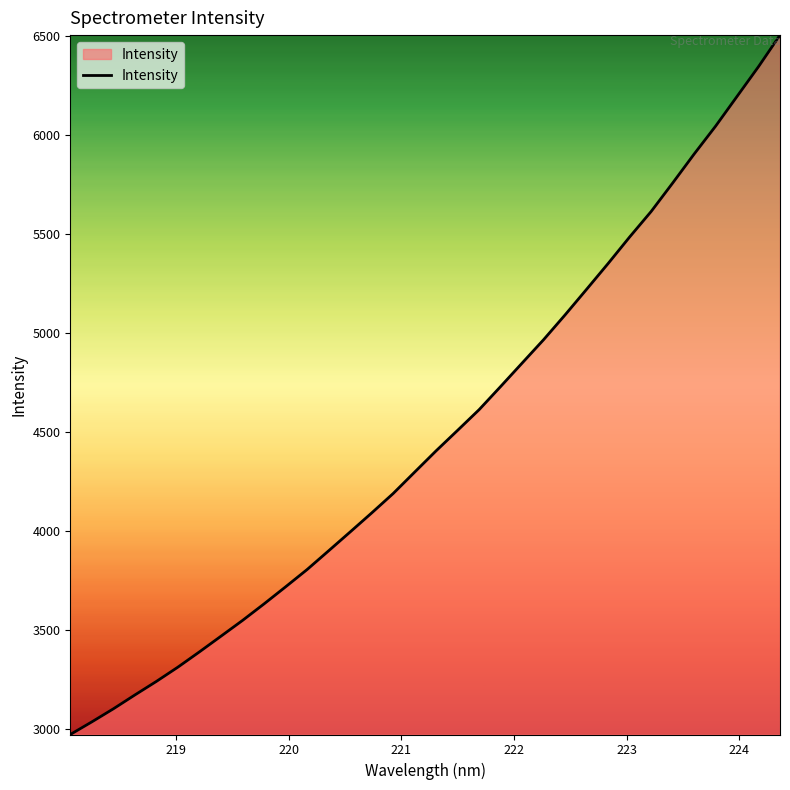

What is the smallest value displayed?

2971.0